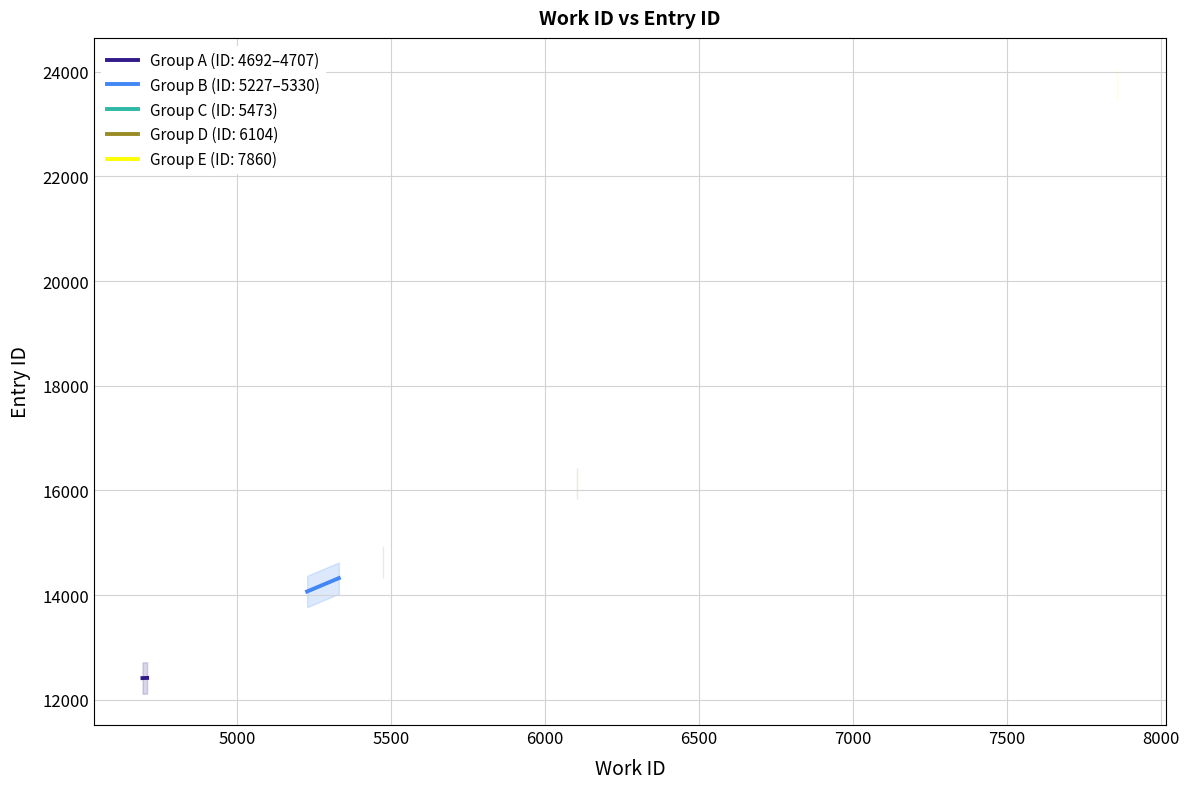

What is the sum of all work_id values?

55035